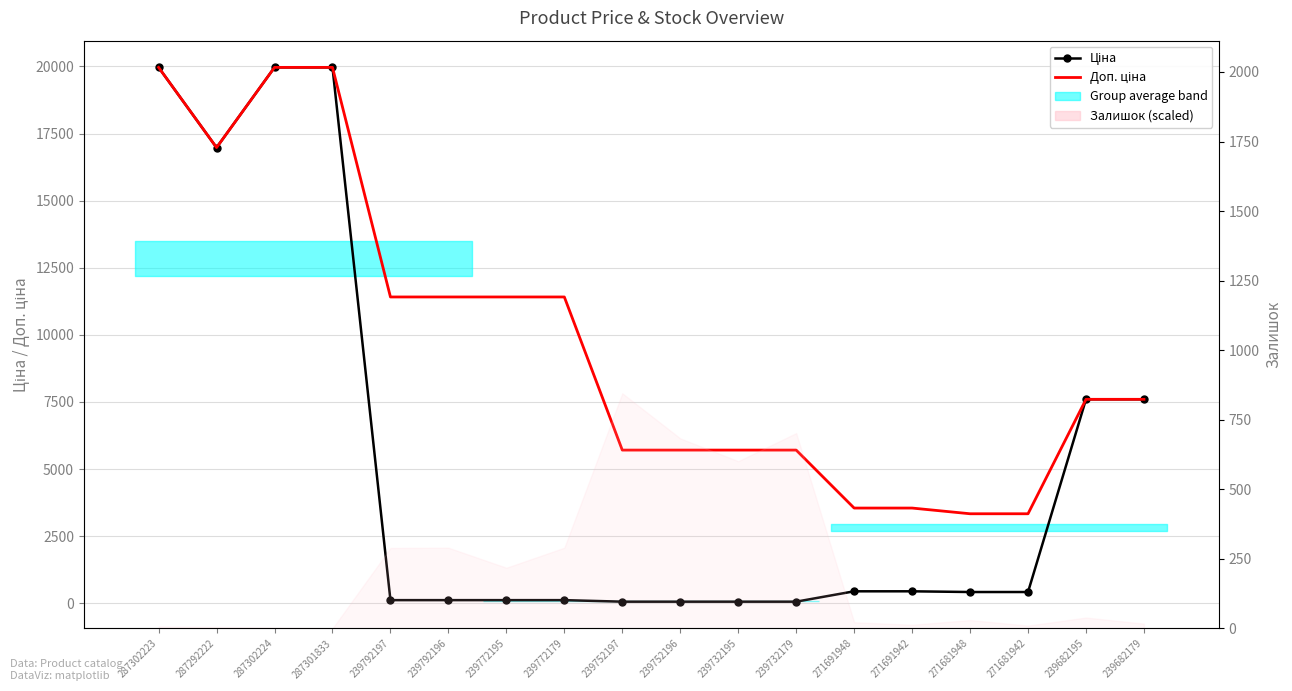

True or false: Доп. ціна has more than 2 points higher than both neighbors.

False